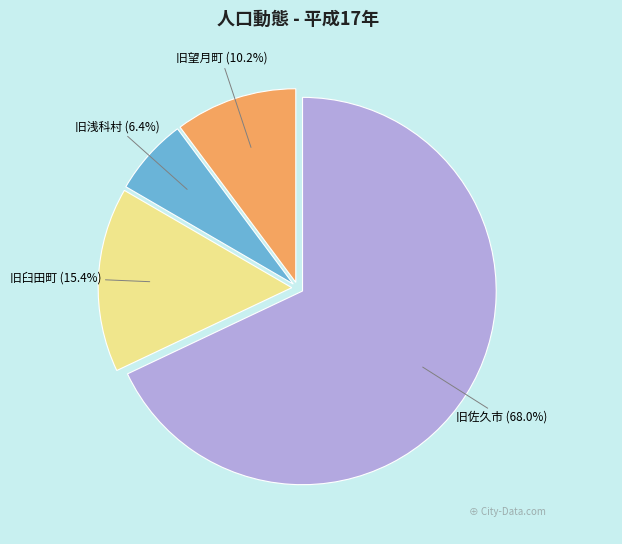

True or false: 旧望月町 accounts for 10% of the total.

True